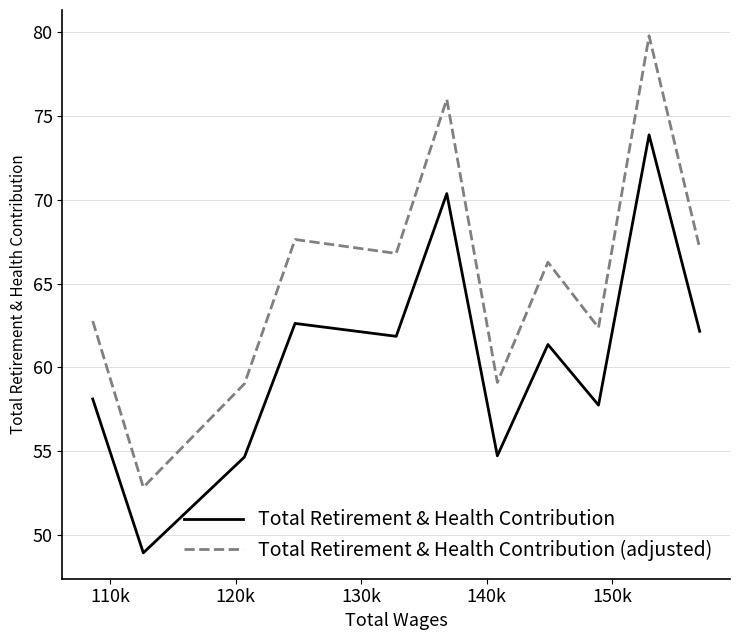

Which series has the widest spread of values?

Total Retirement & Health Contribution (adjusted)